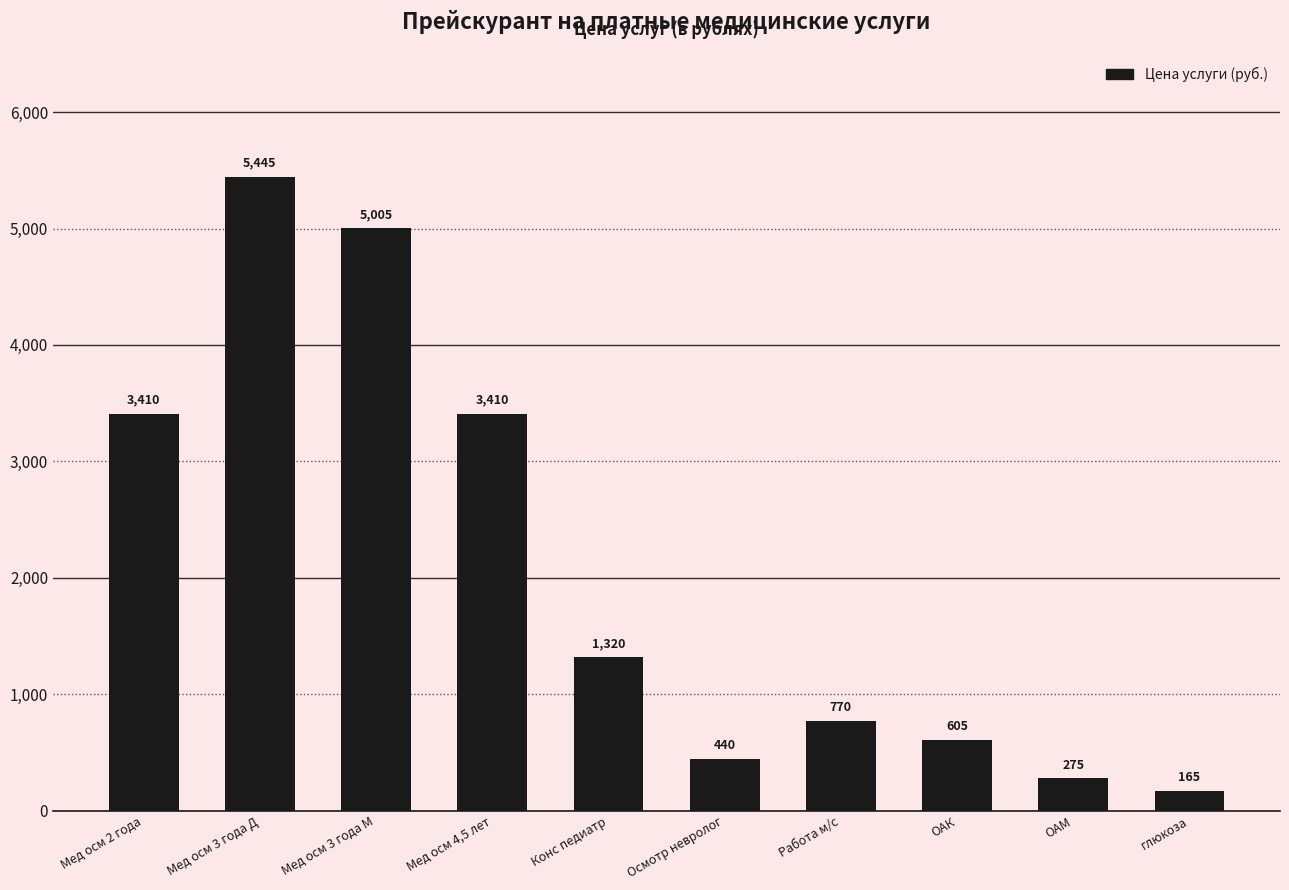

True or false: the data shows 1320 at Конс педиатр.

True